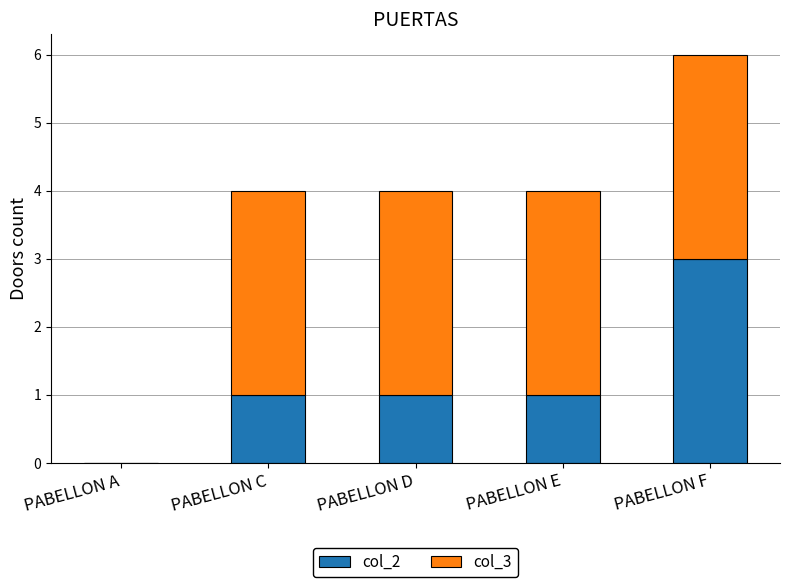

How many distinct data groups are displayed?

2